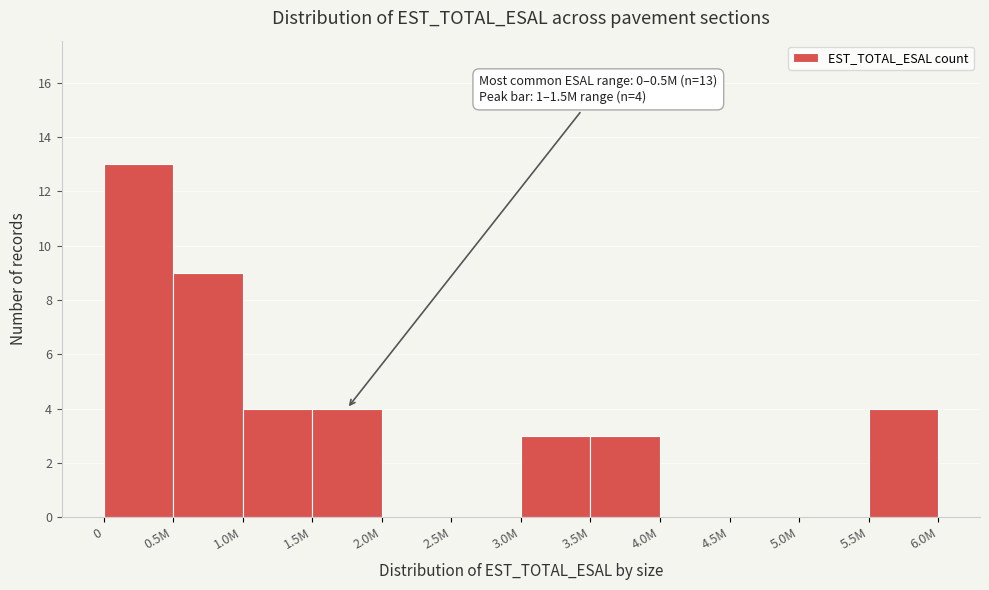

Reading right to left, list all the values displayed in this chart.

5.5M=4	5.0M=0	4.5M=0	4.0M=0	3.5M=3	3.0M=3	2.5M=0	2.0M=0	1.5M=4	1.0M=4	0.5M=9	0=13